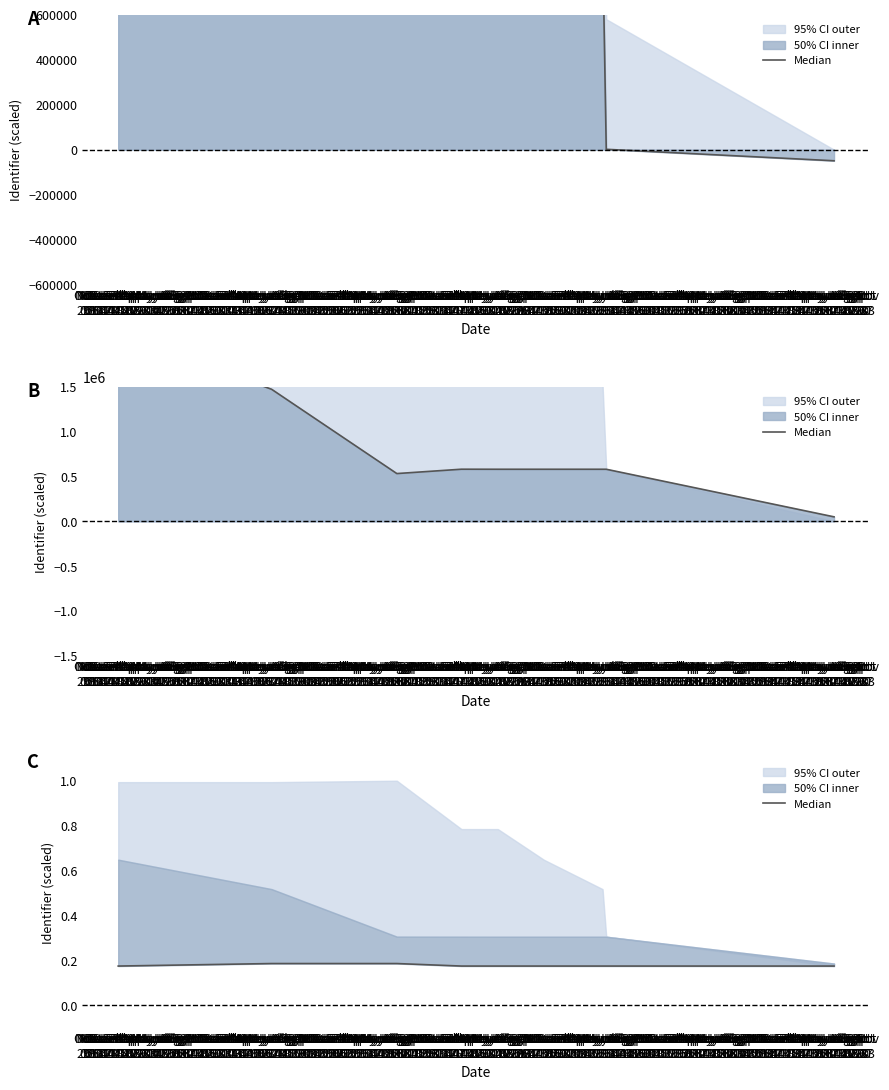

Where is the data nearest to the value 0?

Nov
26